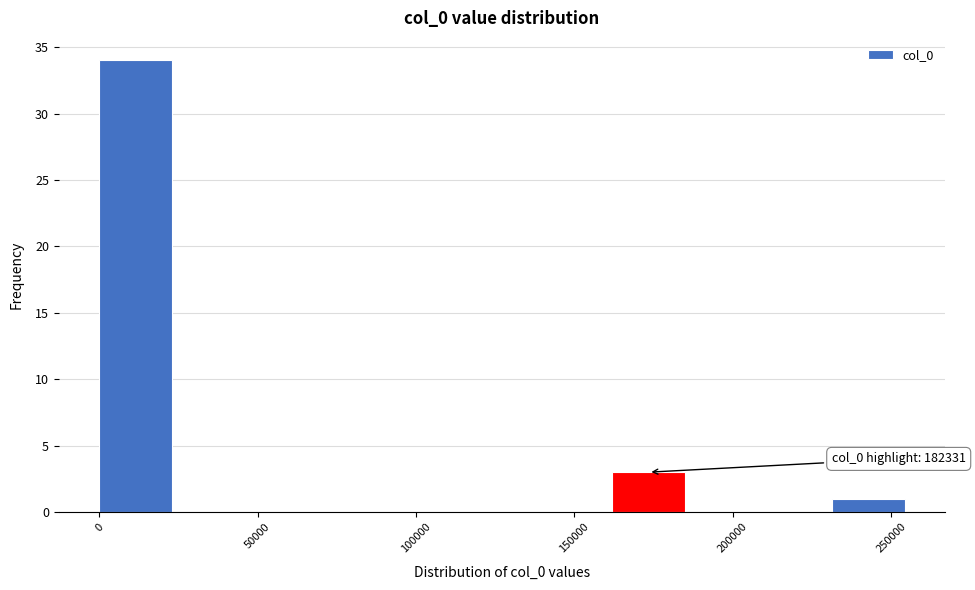

Which range on the x-axis has the tallest bar?

0 to 25000